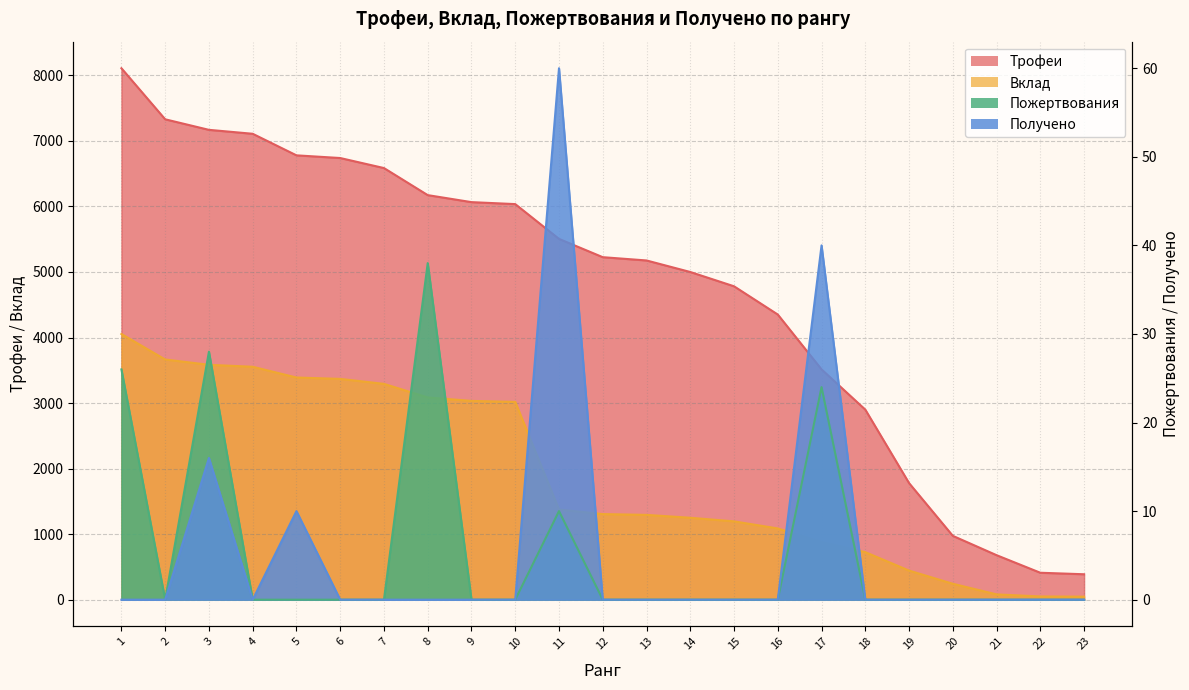

What is the sum of all Вклад values?

44020